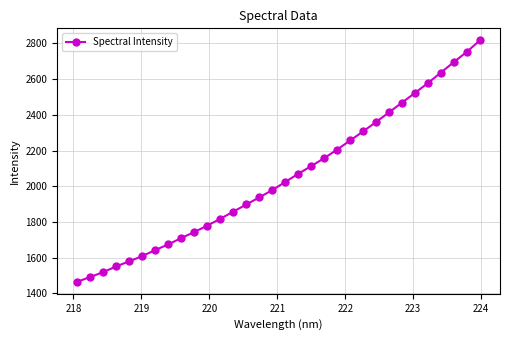

True or false: the data has more than 0 interior local peaks.

False